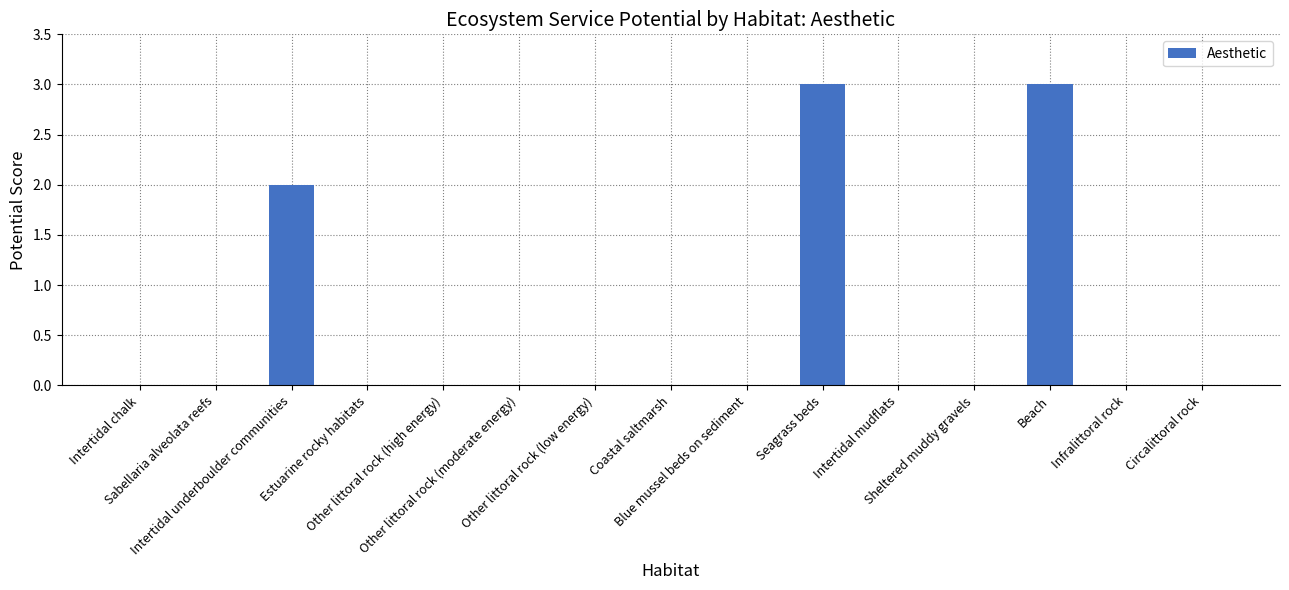

What is the greatest value displayed?

3